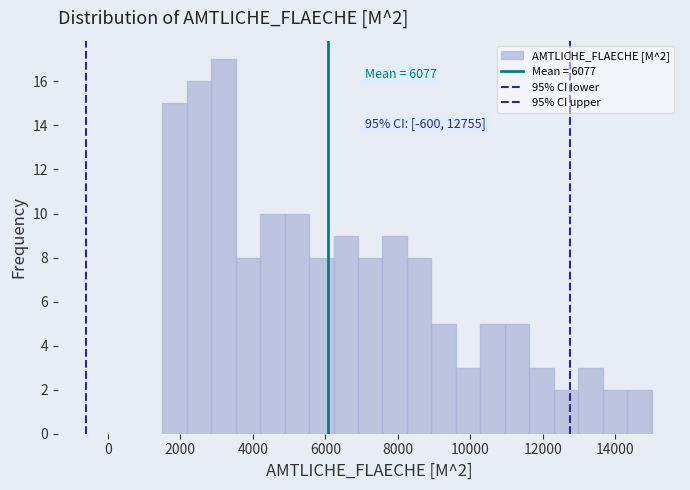

Read against the x-axis, roughly where is the centre of the tallest bar?

3200